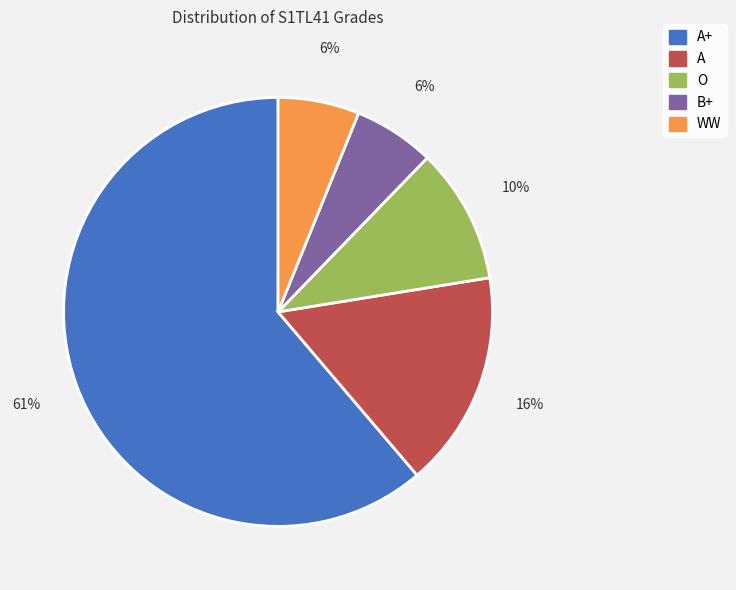

Count the number of slices in the pie.

5